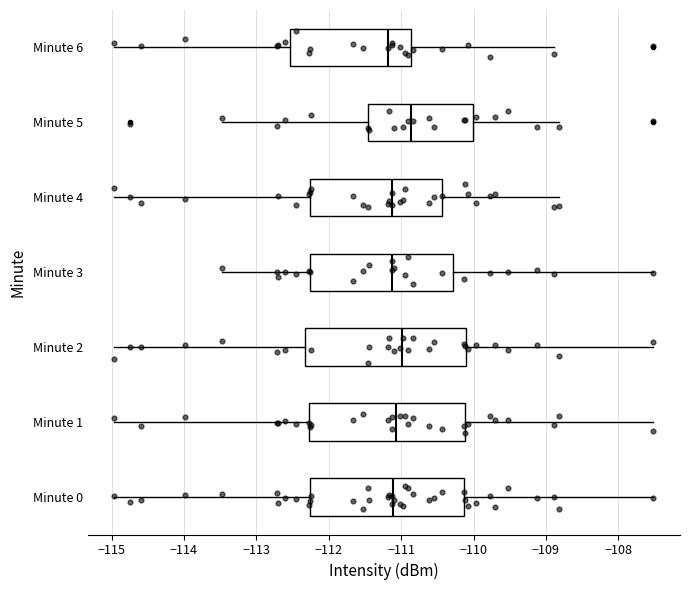

Which box's median line is the furthest to the right?

Minute 5